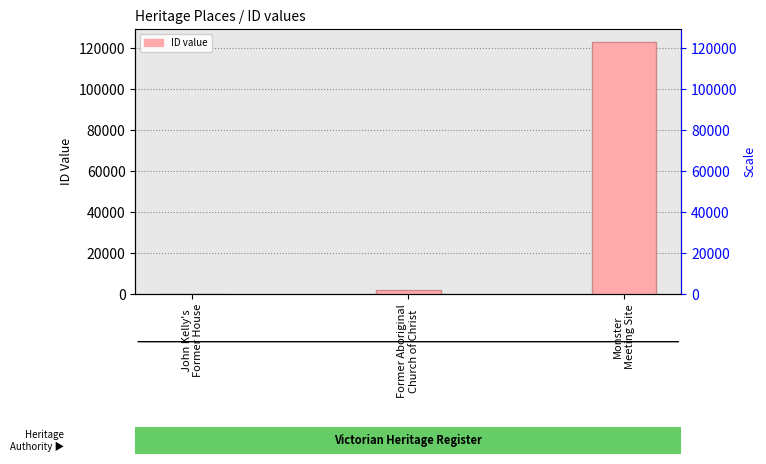

Where does the data first go above 1709?

Monster
Meeting Site